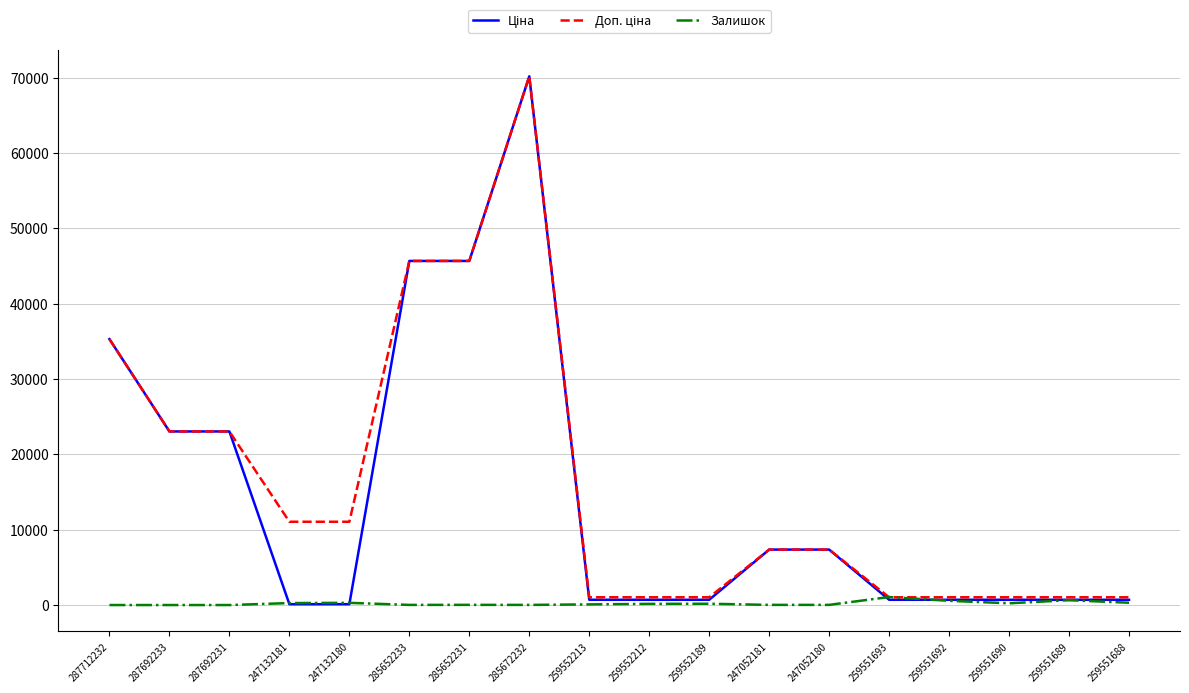

At which category is the sum across all series the highest?

285672232